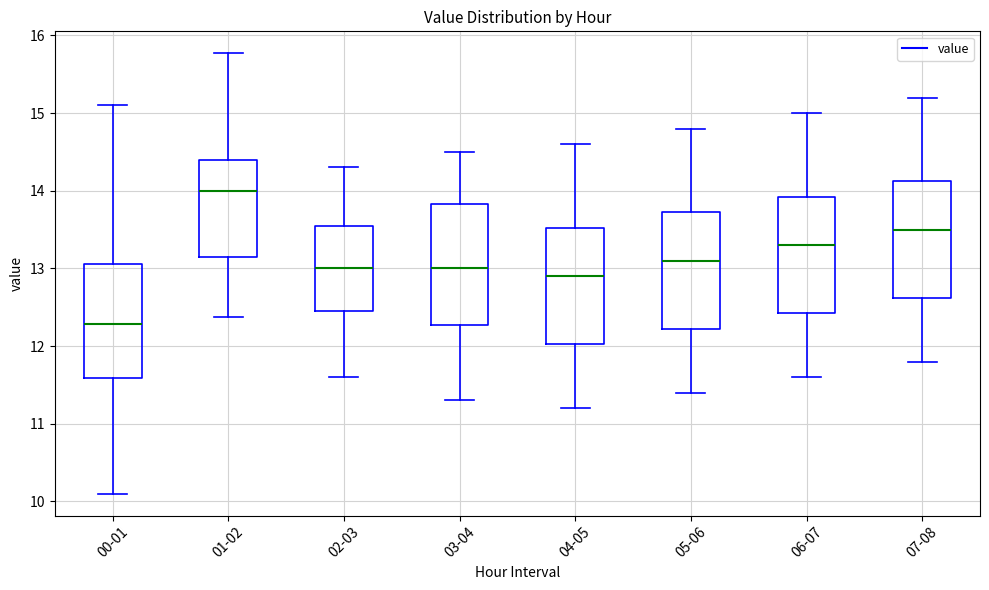

Which box has the lowest median line?

00-01